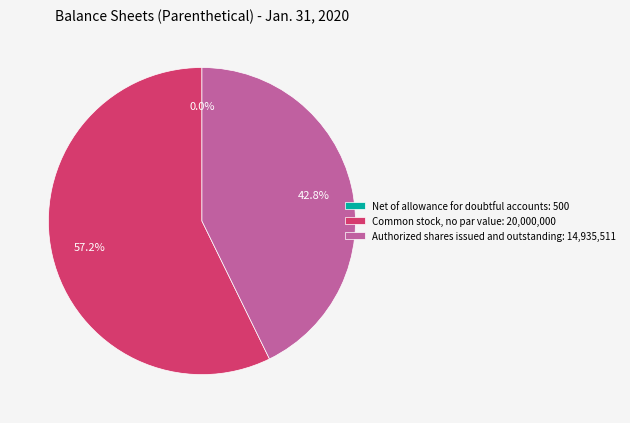

Between Common stock, no par value: 20,000,000 and Authorized shares issued and outstanding: 14,935,511, which is larger?

Common stock, no par value: 20,000,000